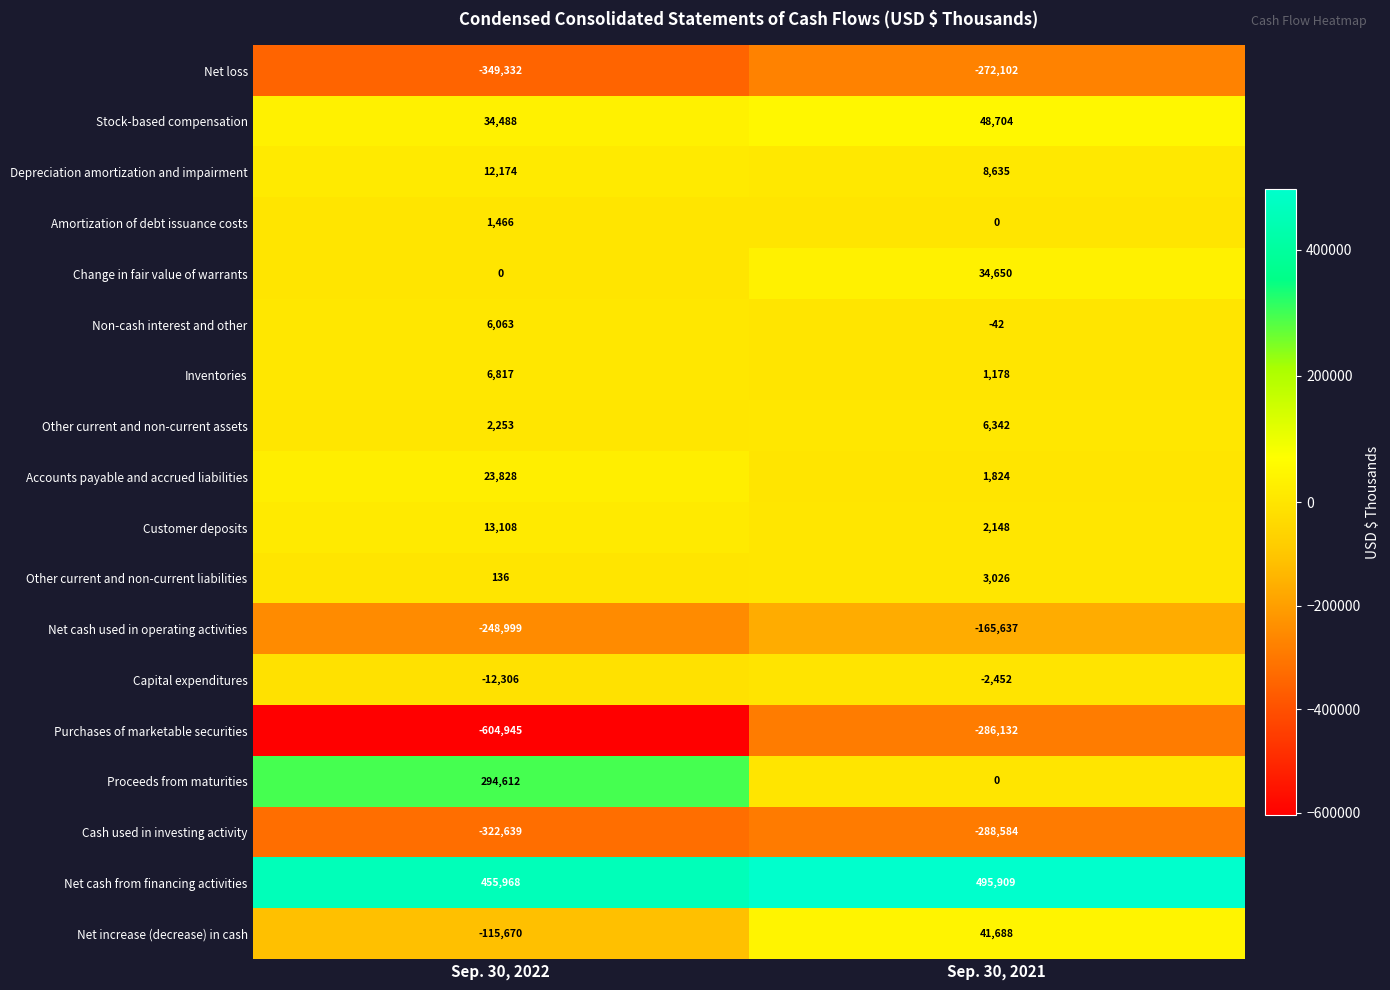

Which series has the largest total across all categories?

Net cash from financing activities